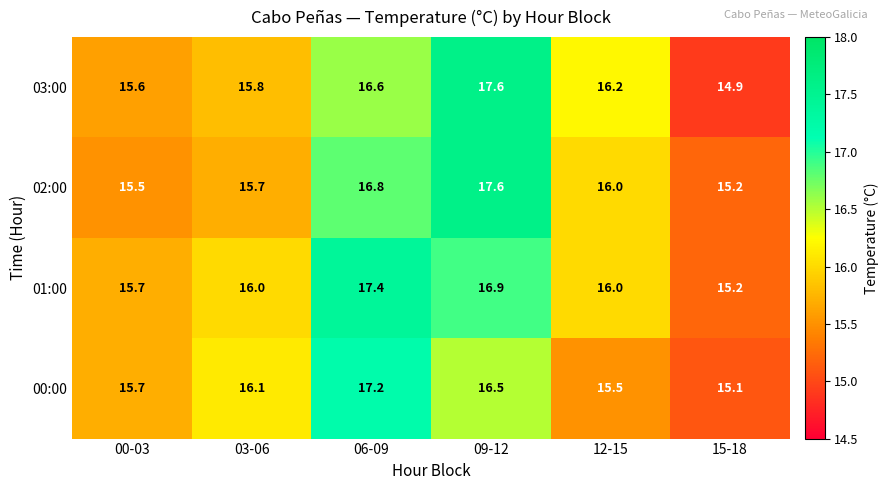

What is the average value of the 01:00 series?

16.2